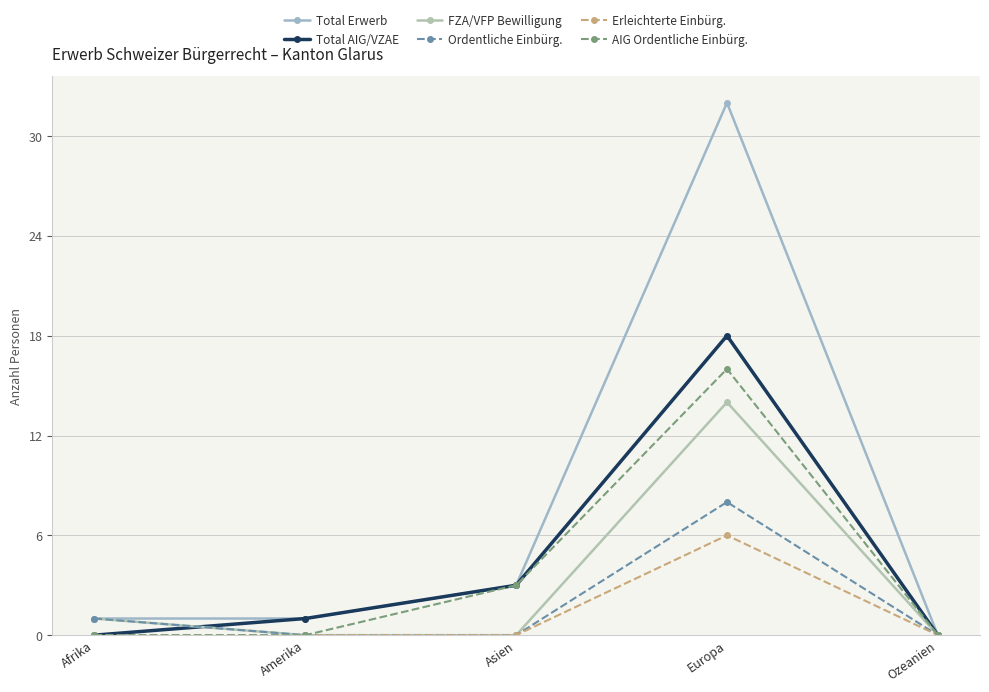

Is the value of AIG Ordentliche Einbürg. at Ozeanien greater than the value of Total AIG/VZAE at Europa?

No